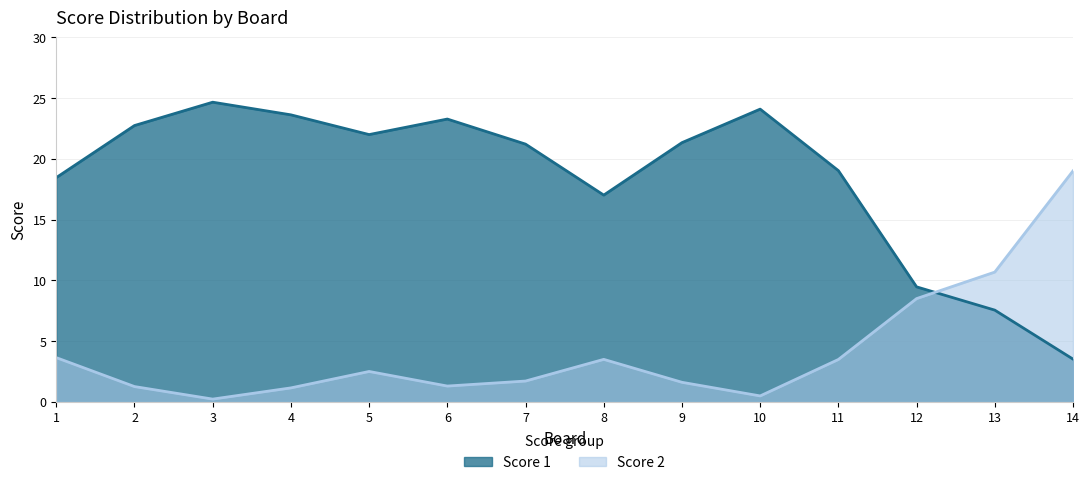

Is the value of Score 2 at 12 greater than the value of Score 1 at 9?

No